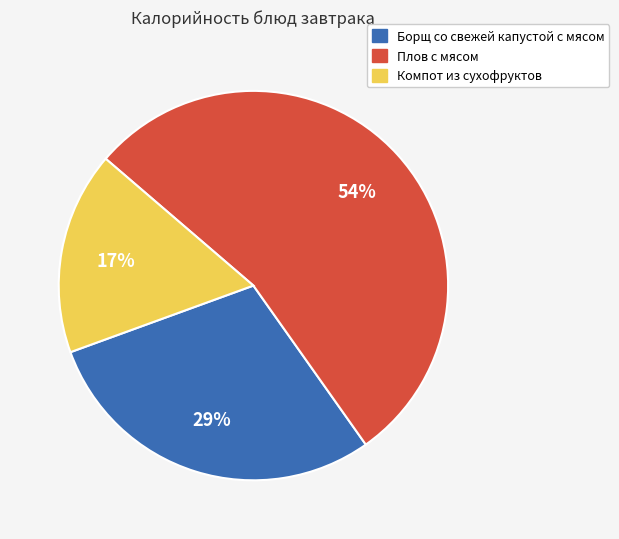

Combined, do Плов с мясом and Компот из сухофруктов account for over 50%?

Yes